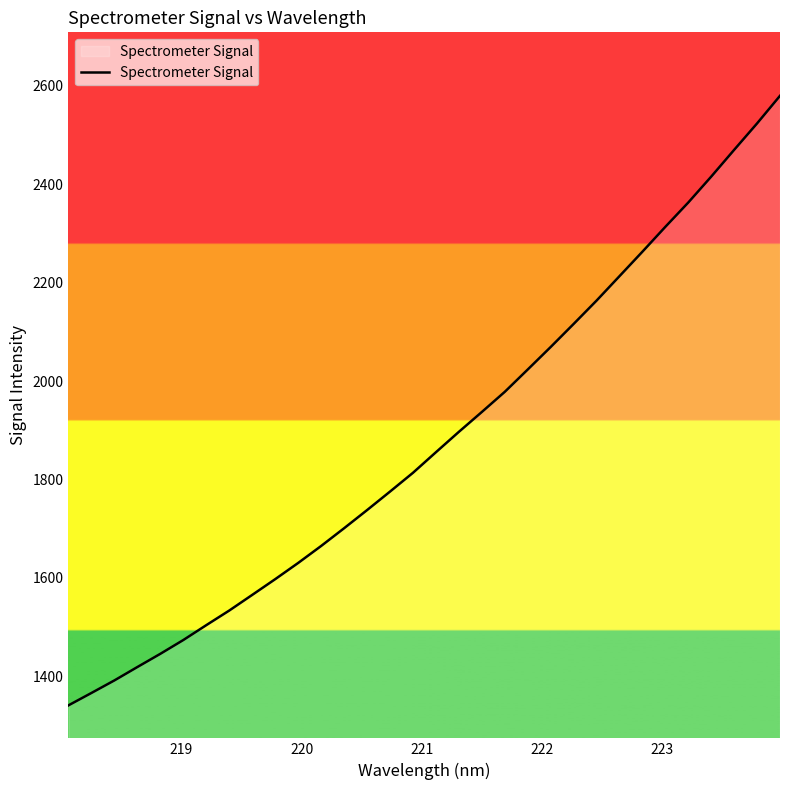

What is the maximum value shown in the chart?

2579.8